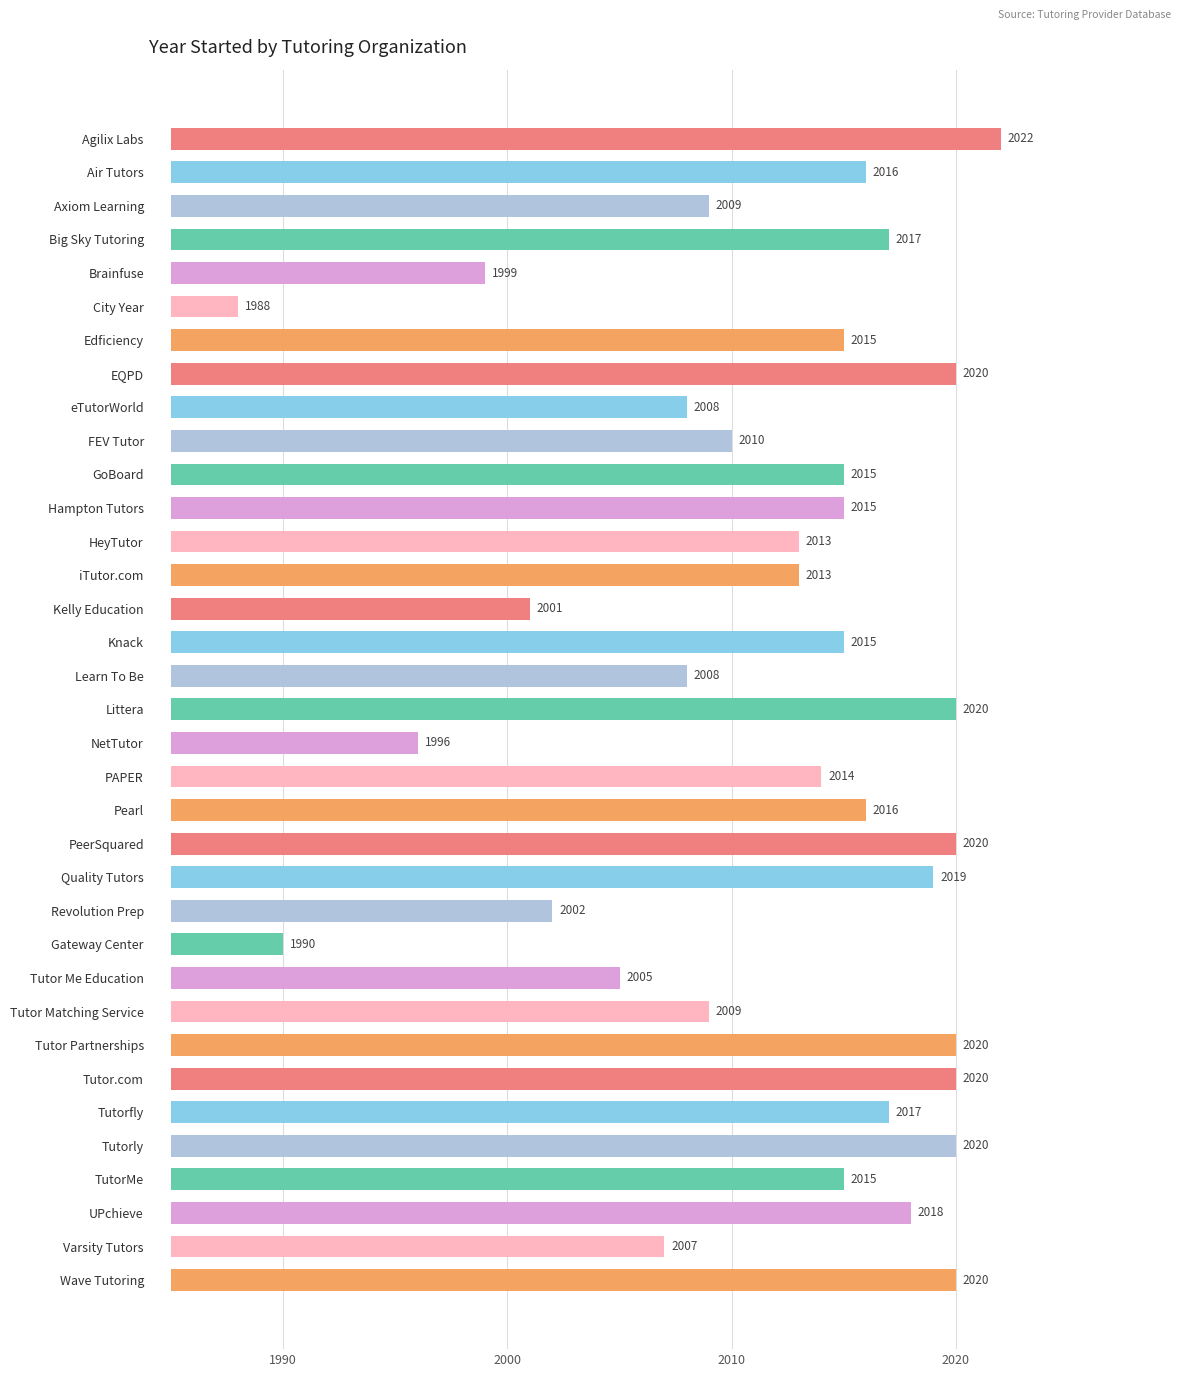

What position from the right is iTutor.com?

22